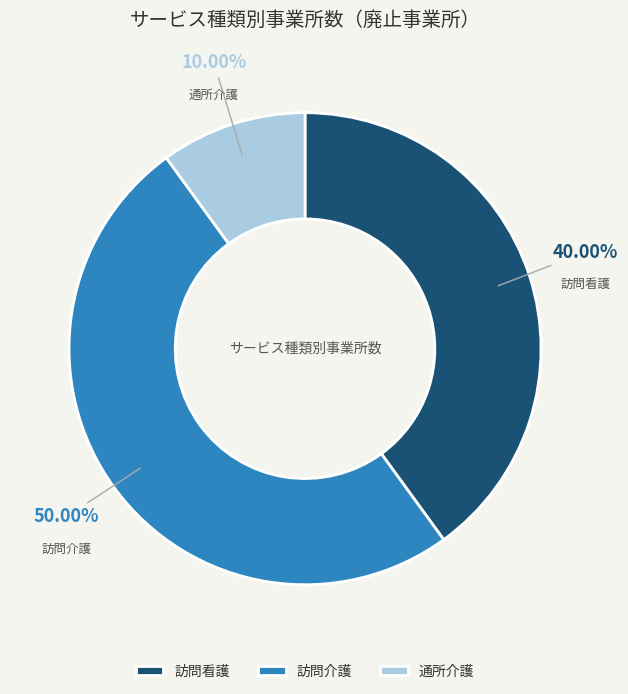

Which category has the biggest portion of the pie?

訪問介護